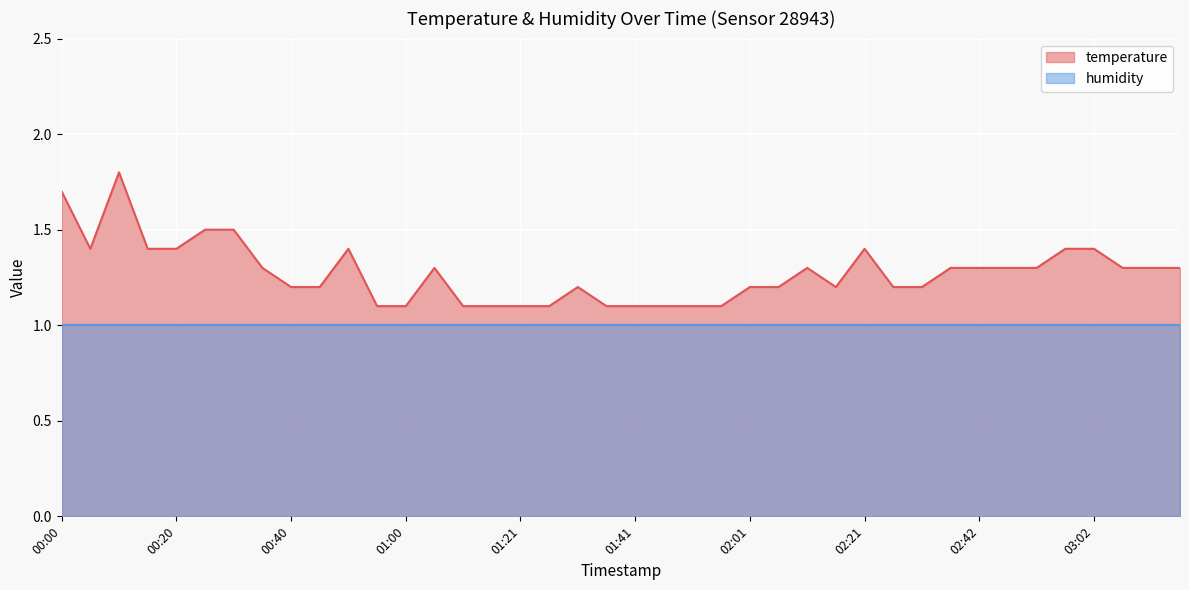

Reading left to right, what are all the values shown in this chart?

00:00=1.7	00:05=1.4	00:10=1.8	00:15=1.4	00:20=1.4	00:25=1.5	00:30=1.5	00:35=1.3	00:40=1.2	00:45=1.2	00:50=1.4	00:55=1.1	01:00=1.1	01:05=1.3	01:10=1.1	01:15=1.1	01:21=1.1	01:26=1.1	01:31=1.2	01:36=1.1	01:41=1.1	01:46=1.1	01:51=1.1	01:56=1.1	02:01=1.2	02:06=1.2	02:11=1.3	02:16=1.2	02:21=1.4	02:27=1.2	02:32=1.2	02:37=1.3	02:42=1.3	02:47=1.3	02:52=1.3	02:57=1.4	03:02=1.4	03:07=1.3	03:12=1.3	03:17=1.3